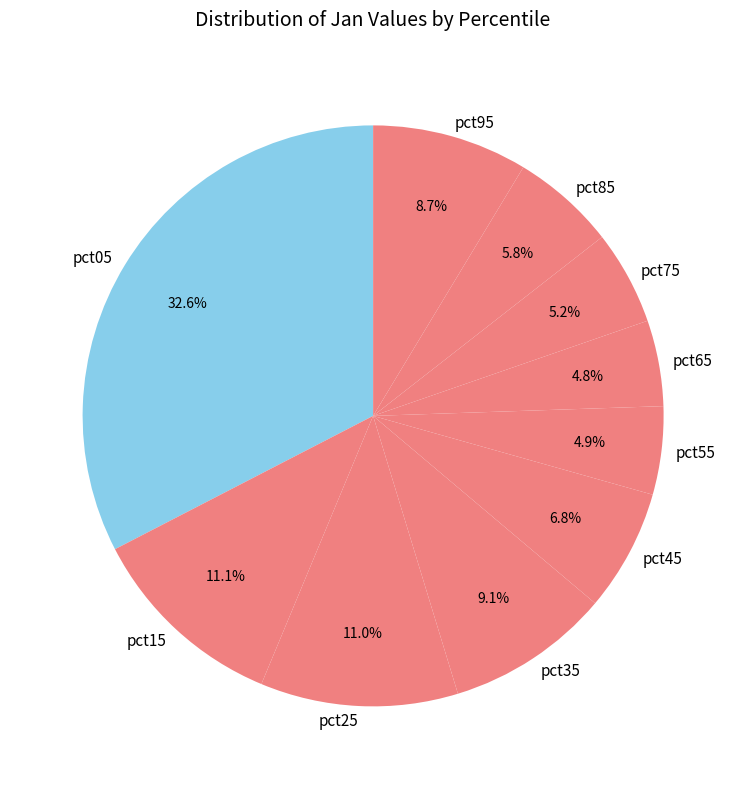

Which slice is the largest?

pct05